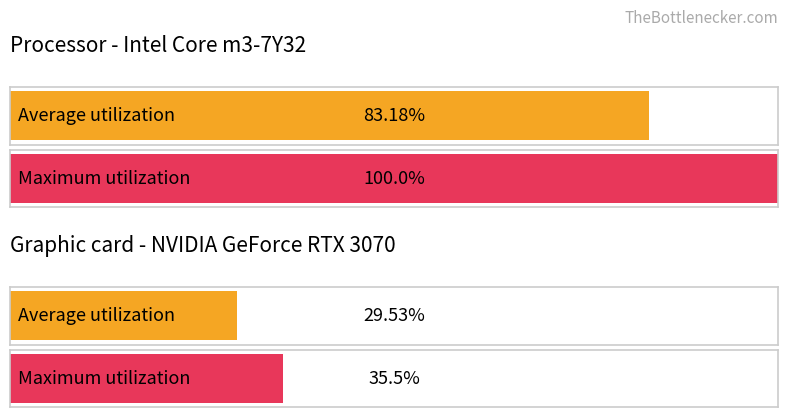

Does the chart contain stacked bars?

No